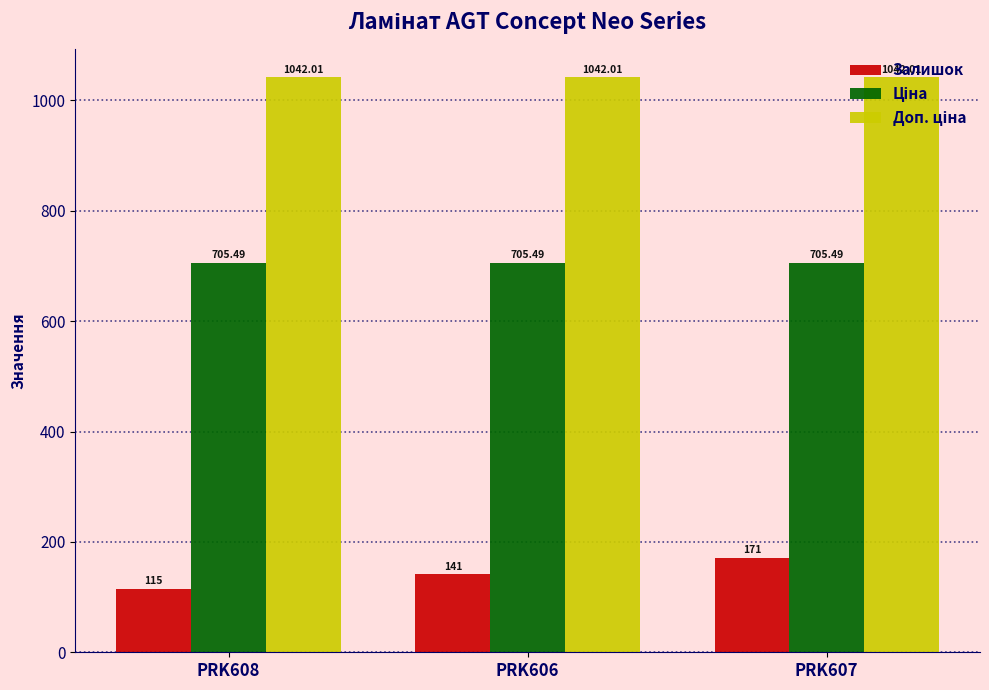

Which series has the widest spread of values?

Залишок